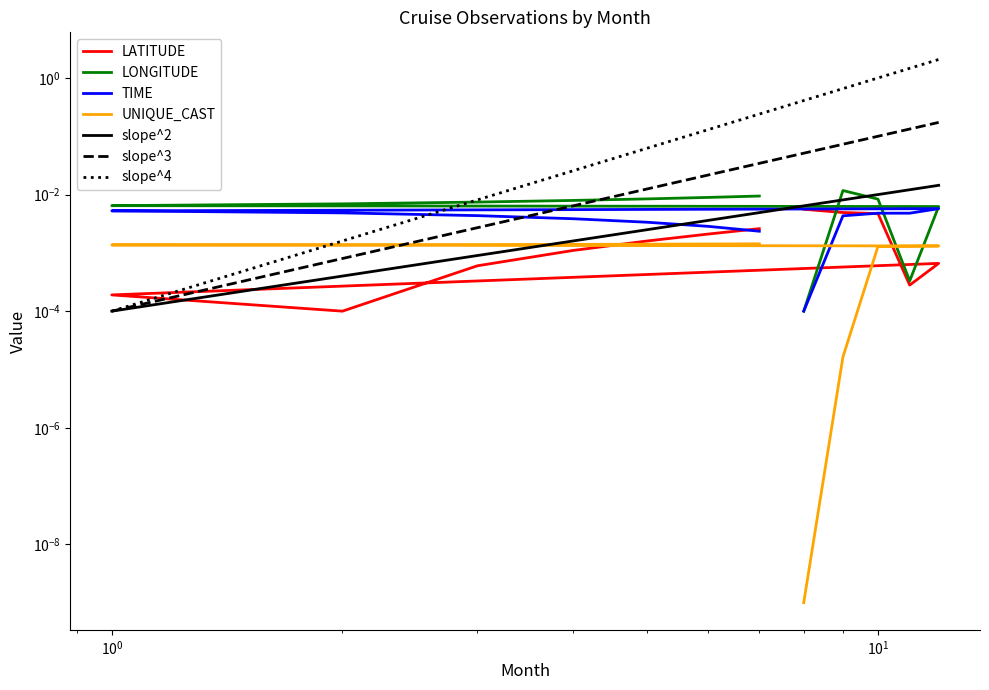

True or false: LONGITUDE and UNIQUE_CAST cross at least once.

True